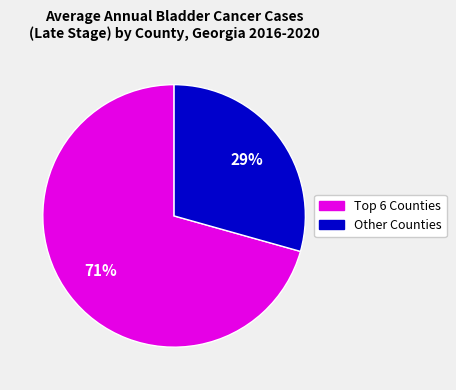

To the nearest percent, what is the average slice percentage?

50%